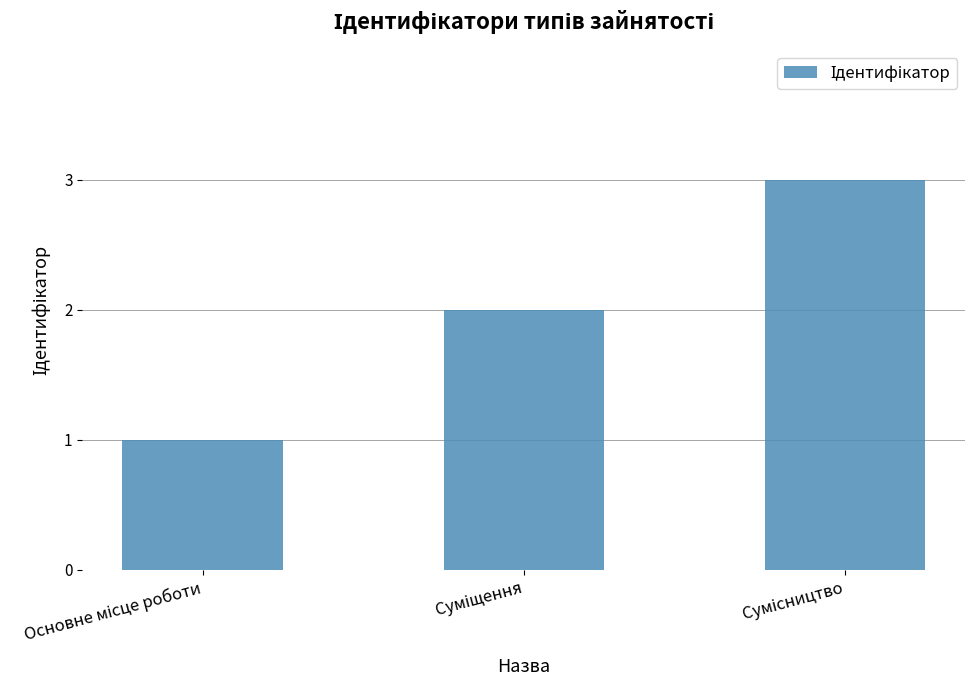

What is the greatest value displayed?

3